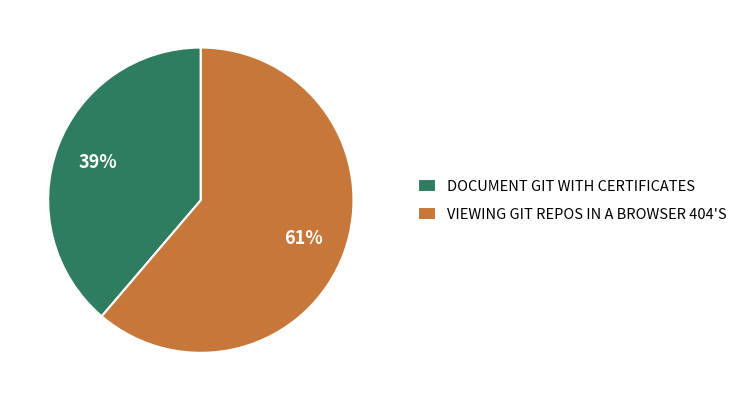

To the nearest percent, what is the average slice percentage?

50%